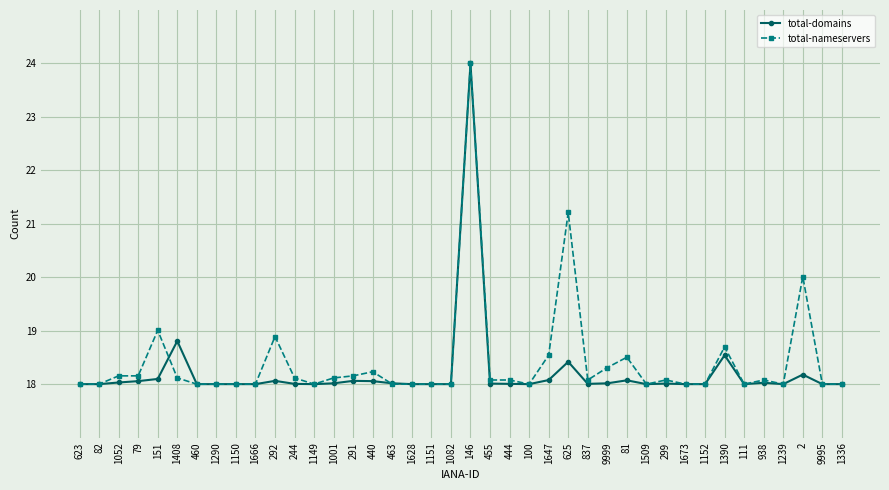

What are all the series names shown in the legend?

total-domains, total-nameservers